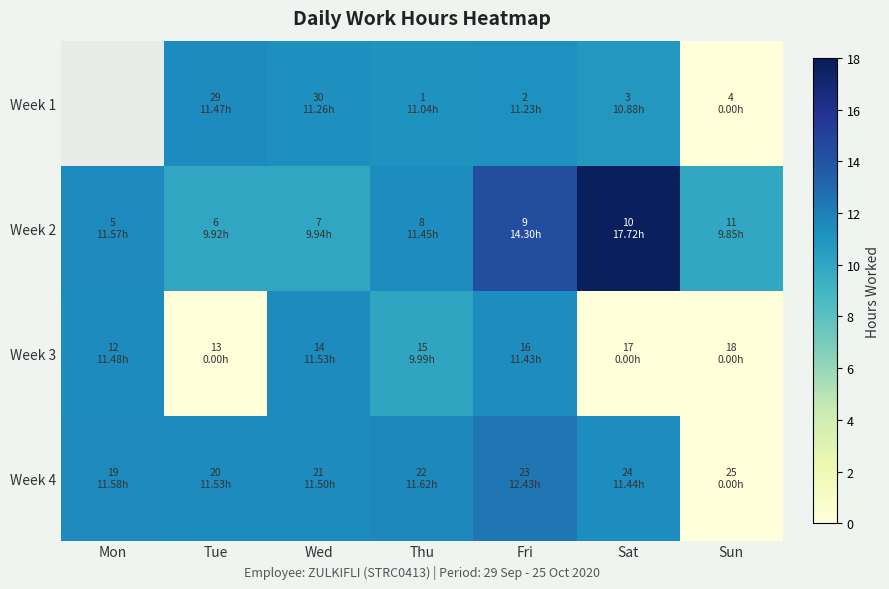

At which category is the sum across all series the highest?

Fri